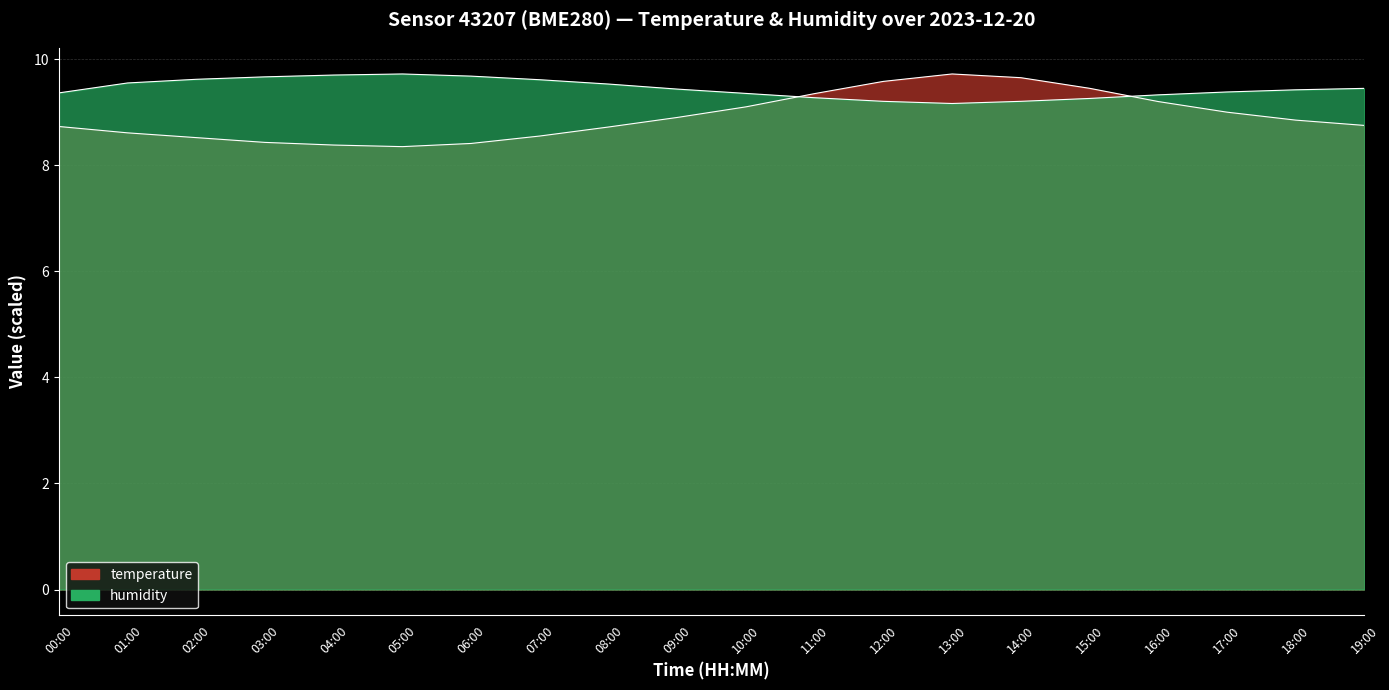

At which category does temperature reach its first local peak?

13:00